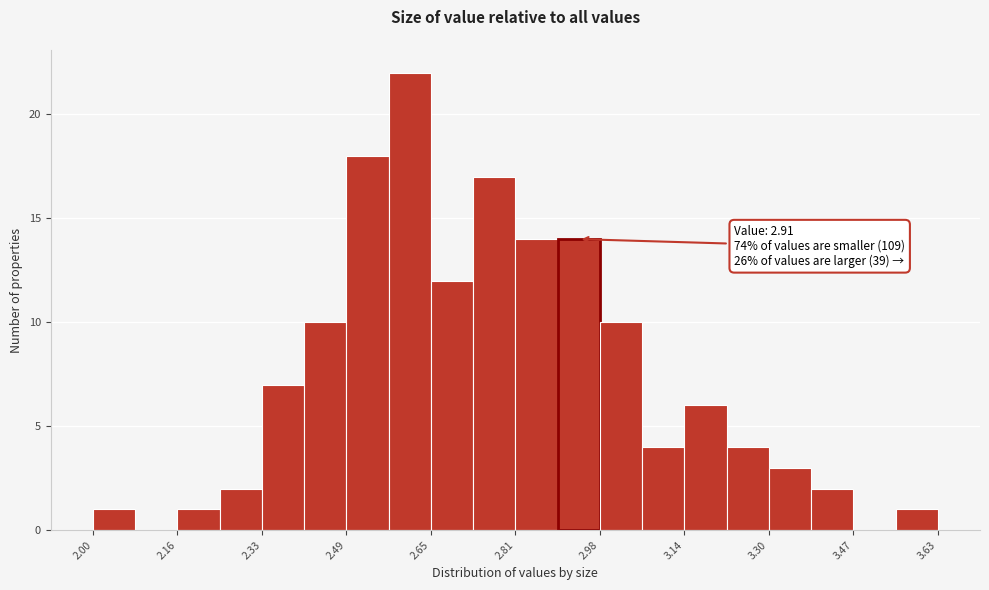

Which range on the x-axis has the tallest bar?

2.58 to 2.66